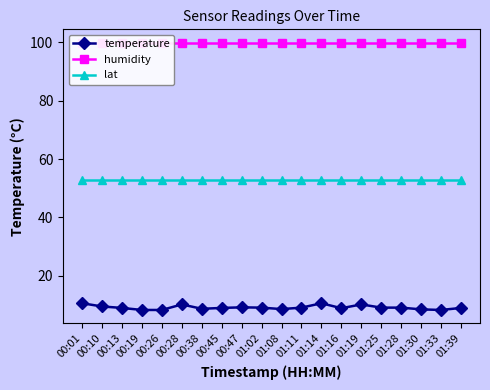

Where is lat nearest to the value 52?

00:01